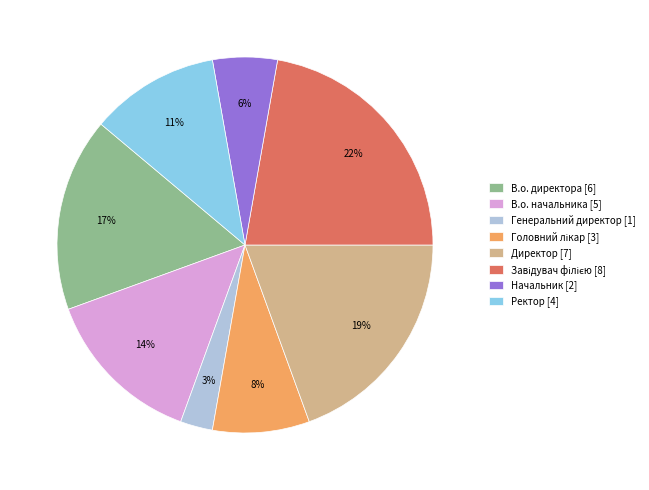

To the nearest percent, what is the average slice percentage?

12%